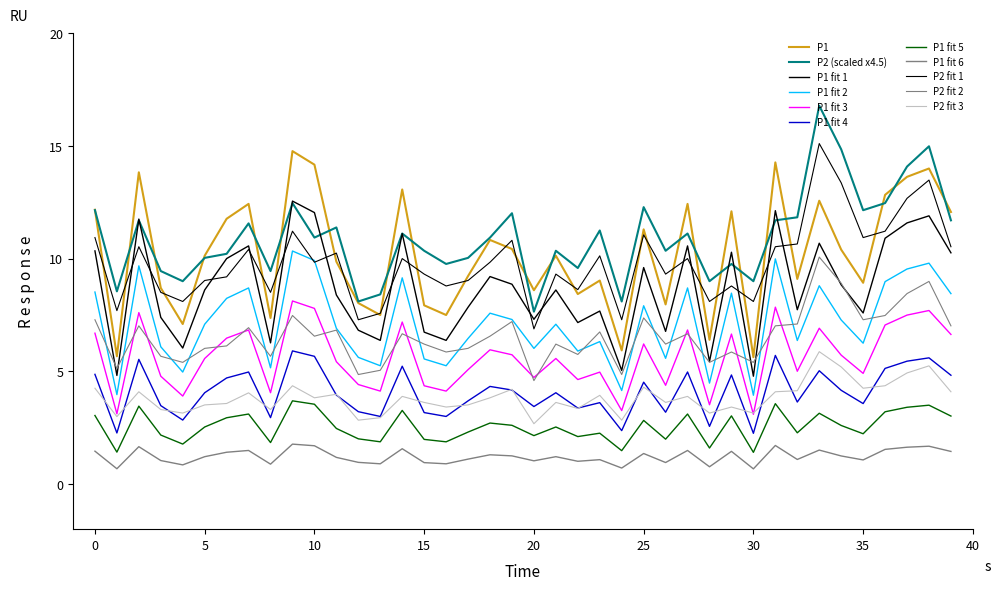

How many lines are shown in the chart?

11